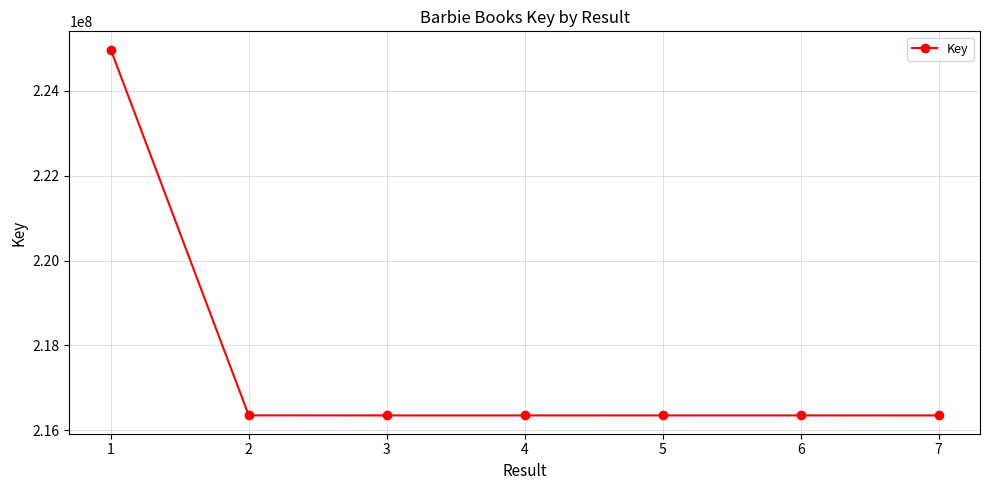

How many distinct data groups are displayed?

1